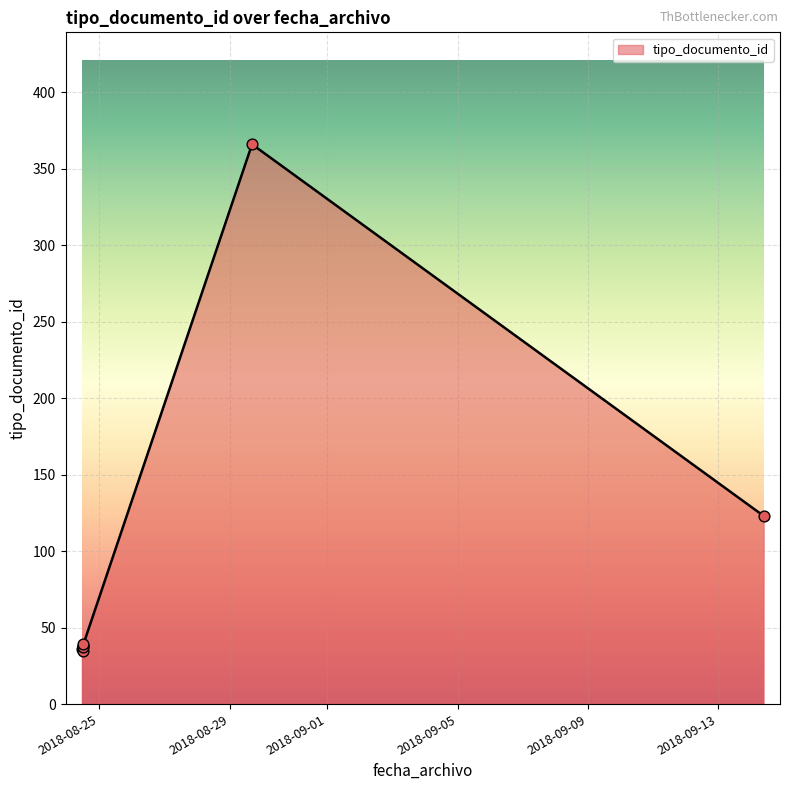

What is the change in value from 2018-09-14 09:24:39 to 2018-08-24 11:44:37?

-86